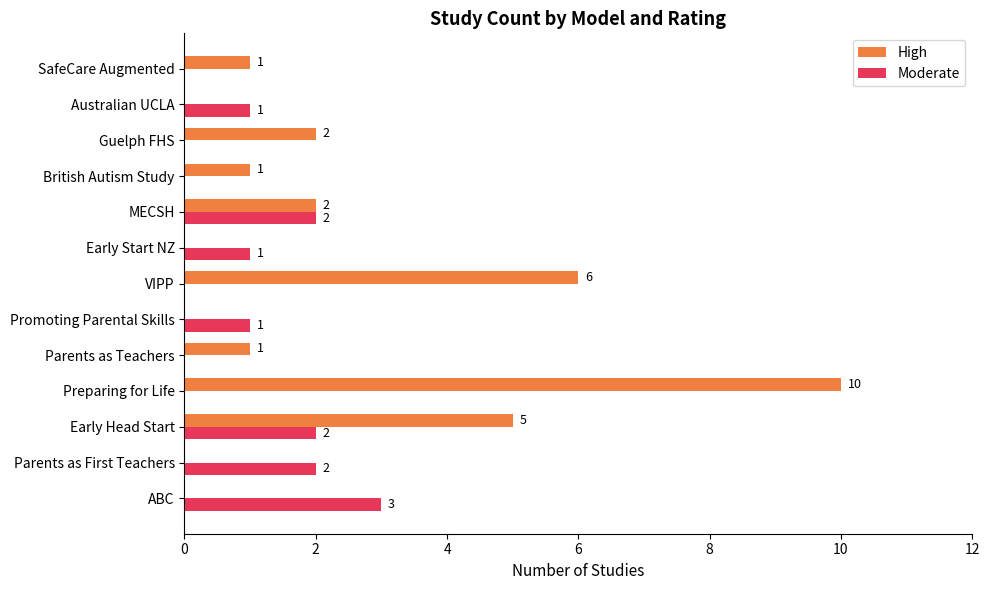

Is the value of Moderate at Preparing for Life greater than the value of High at Parents as Teachers?

No